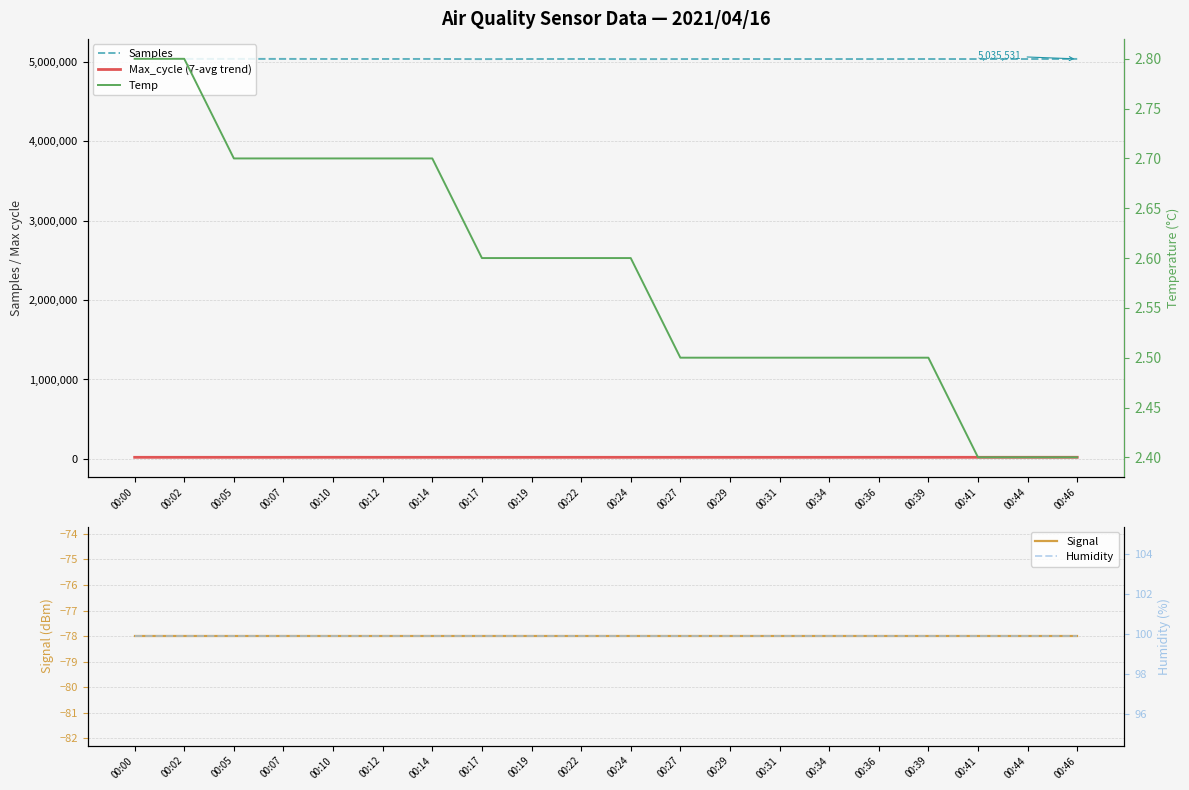

The Temp series shows 1.0 at 00:19. True or false?

False